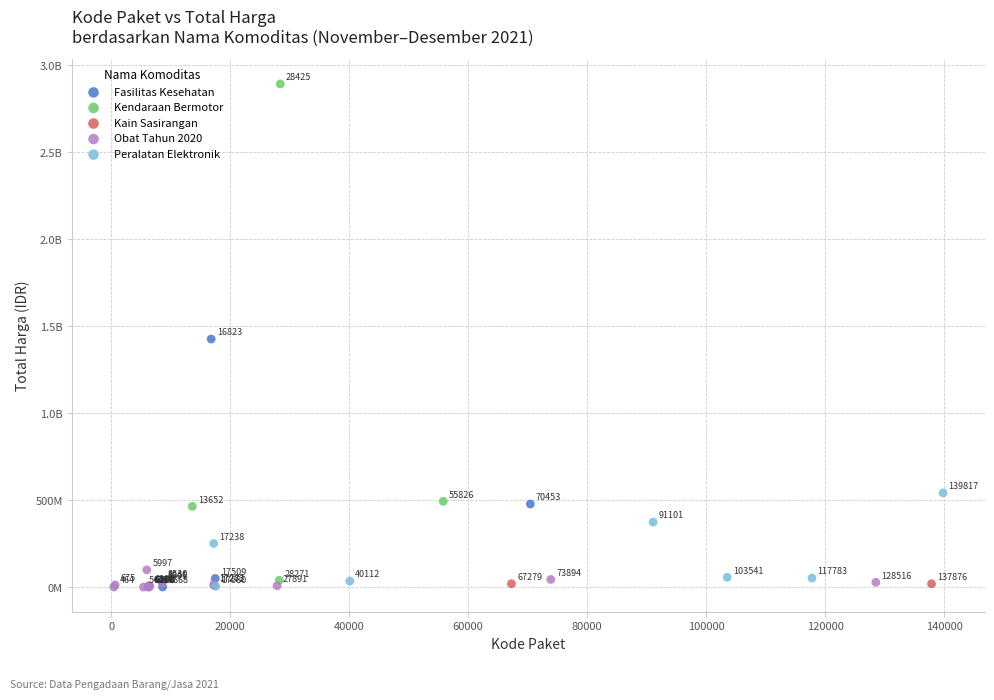

What are all the series names shown in the legend?

Fasilitas Kesehatan, Kendaraan Bermotor, Kain Sasirangan, Obat Tahun 2020, Peralatan Elektronik